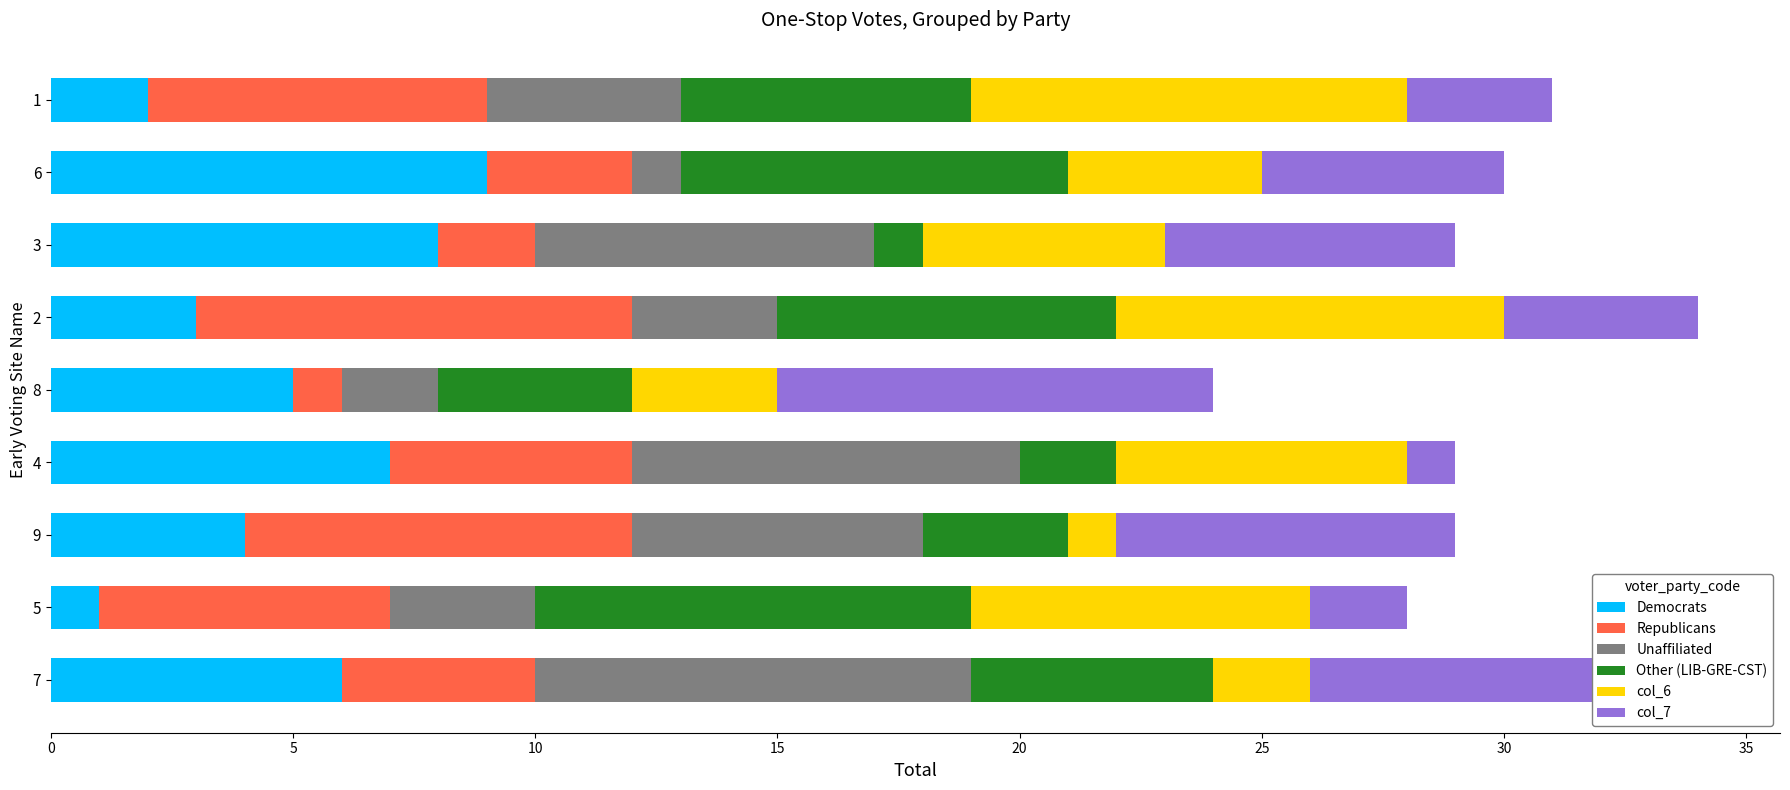

True or false: Democrats has a value of 4 at 3.

False